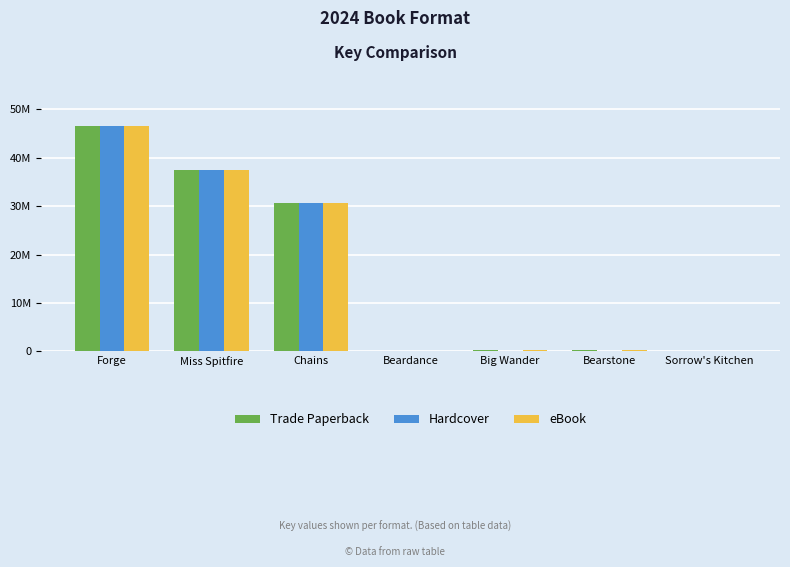

What are all the series names shown in the legend?

Trade Paperback, Hardcover, eBook